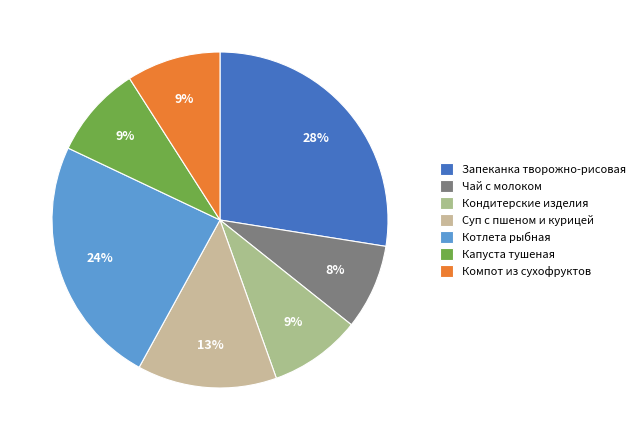

The Капуста тушеная slice represents 9% of the pie. True or false?

True